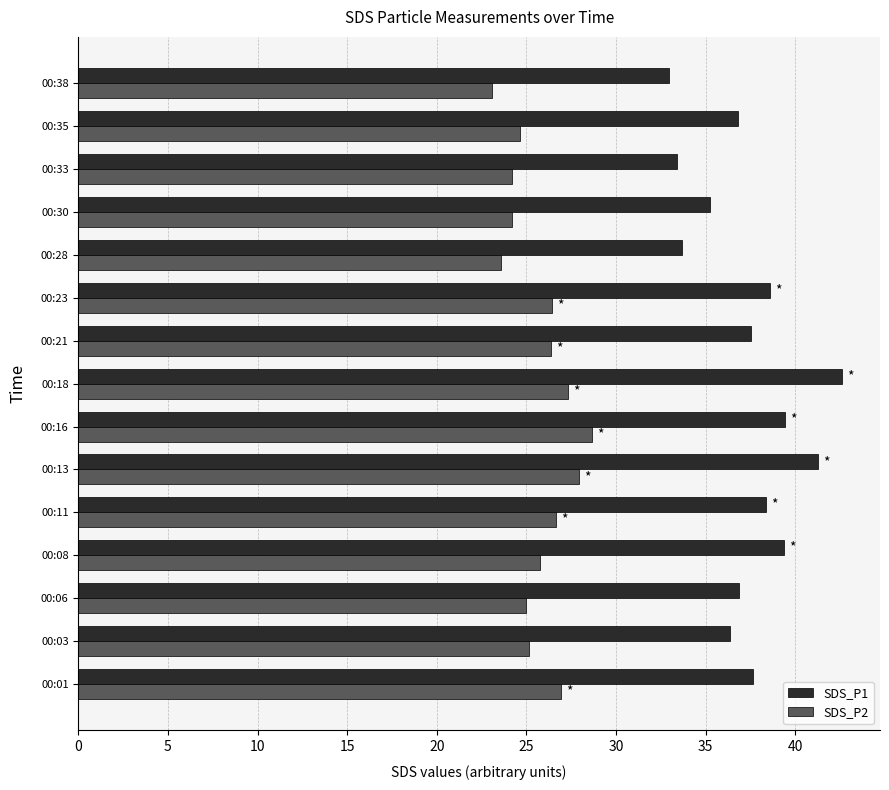

Rank the series by their average value, from lowest to highest.

SDS_P2, SDS_P1